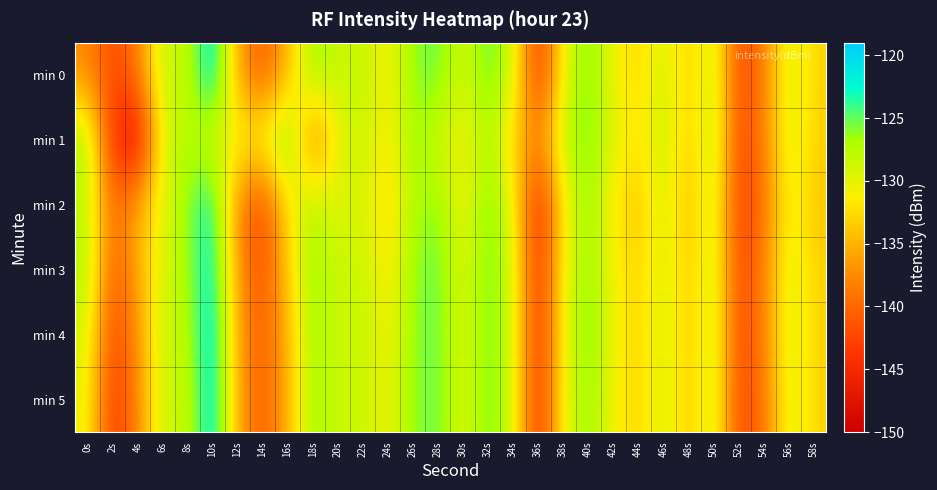

Reading left to right, transcribe all the data shown in this chart.

min 0: 0s=-137.4	2s=-142.5	4s=-138.6	6s=-127.8	8s=-128.8	10s=-120.0	12s=-136.1	14s=-141.3	16s=-134.7	18s=-125.8	20s=-128.8	22s=-127.9	24s=-131.4	26s=-125.9	28s=-125.1	30s=-129.3	32s=-124.6	34s=-128.8	36s=-144.7	38s=-129.9	40s=-125.2	42s=-130.9	44s=-132.8	46s=-128.8	48s=-133.7	50s=-127.9	52s=-143.0	54s=-138.2	56s=-128.8	58s=-133.0
min 1: 0s=-126.4	2s=-144.6	4s=-148.7	6s=-128.8	8s=-127.4	10s=-129.2	12s=-130.7	14s=-130.0	16s=-124.2	18s=-139.9	20s=-130.0	22s=-128.0	24s=-132.0	26s=-126.0	28s=-129.0	30s=-131.0	32s=-127.0	34s=-133.0	36s=-138.0	38s=-128.0	40s=-125.0	42s=-130.0	44s=-132.0	46s=-128.0	48s=-134.0	50s=-127.0	52s=-143.0	54s=-138.0	56s=-129.0	58s=-133.0
min 2: 0s=-128.0	2s=-140.0	4s=-135.0	6s=-130.0	8s=-126.0	10s=-122.0	12s=-138.0	14s=-143.0	16s=-132.0	18s=-127.0	20s=-130.0	22s=-129.0	24s=-133.0	26s=-127.0	28s=-126.0	30s=-131.0	32s=-125.0	34s=-130.0	36s=-146.0	38s=-131.0	40s=-126.0	42s=-132.0	44s=-134.0	46s=-129.0	48s=-135.0	50s=-128.0	52s=-144.0	54s=-139.0	56s=-130.0	58s=-134.0
min 3: 0s=-127.0	2s=-141.0	4s=-136.0	6s=-129.0	8s=-127.0	10s=-121.0	12s=-137.0	14s=-142.0	16s=-133.0	18s=-126.0	20s=-129.0	22s=-128.0	24s=-132.0	26s=-126.0	28s=-125.0	30s=-130.0	32s=-125.0	34s=-129.0	36s=-145.0	38s=-130.0	40s=-126.0	42s=-131.0	44s=-133.0	46s=-129.0	48s=-134.0	50s=-128.0	52s=-143.0	54s=-138.0	56s=-129.0	58s=-133.0
min 4: 0s=-129.0	2s=-143.0	4s=-137.0	6s=-128.0	8s=-128.0	10s=-120.0	12s=-136.0	14s=-141.0	16s=-135.0	18s=-126.0	20s=-129.0	22s=-128.0	24s=-131.0	26s=-126.0	28s=-125.0	30s=-130.0	32s=-125.0	34s=-129.0	36s=-145.0	38s=-130.0	40s=-125.0	42s=-131.0	44s=-133.0	46s=-129.0	48s=-134.0	50s=-128.0	52s=-143.0	54s=-138.0	56s=-129.0	58s=-133.0
min 5: 0s=-130.0	2s=-144.0	4s=-138.0	6s=-128.0	8s=-129.0	10s=-120.0	12s=-136.0	14s=-141.0	16s=-135.0	18s=-126.0	20s=-129.0	22s=-128.0	24s=-131.0	26s=-126.0	28s=-125.0	30s=-130.0	32s=-125.0	34s=-129.0	36s=-145.0	38s=-130.0	40s=-126.0	42s=-131.0	44s=-133.0	46s=-129.0	48s=-134.0	50s=-128.0	52s=-143.0	54s=-139.0	56s=-129.0	58s=-133.0